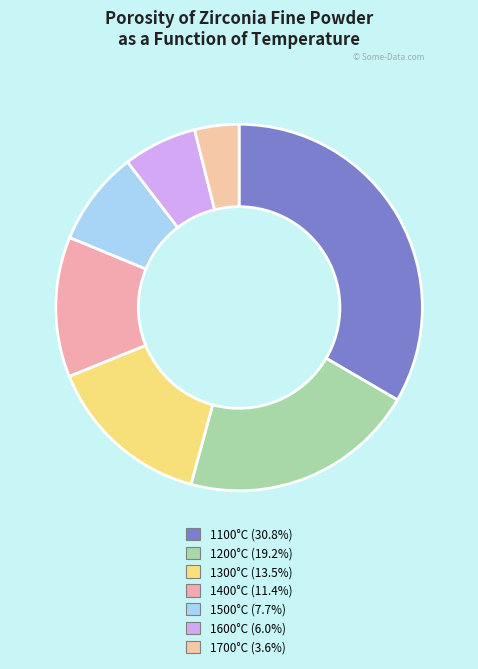

What percentage is the 1600°C (6.0%) slice, to the nearest percent?

7%